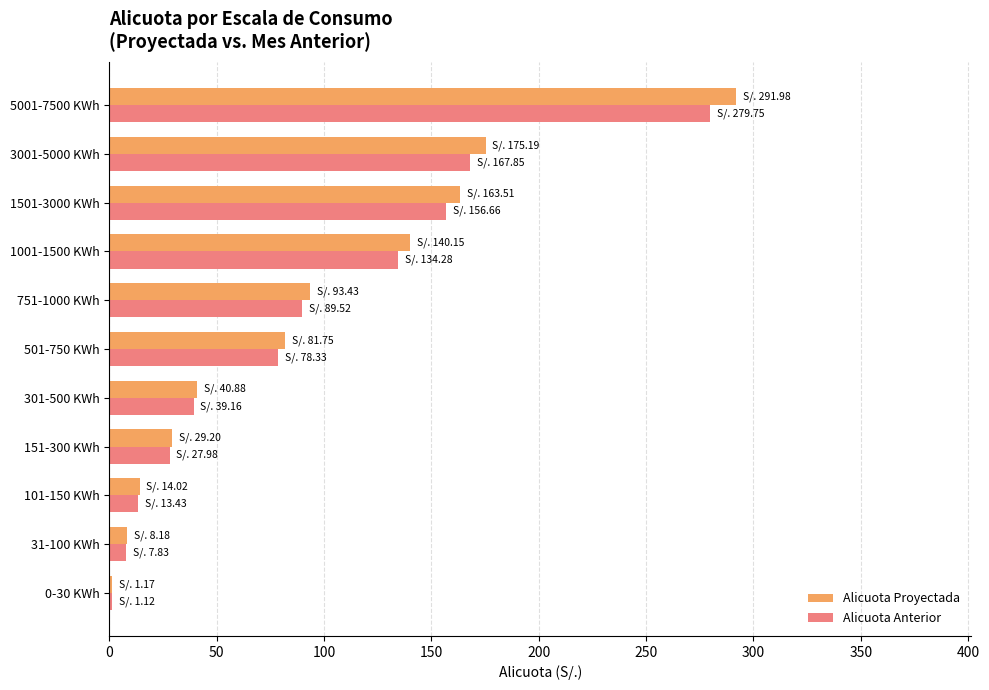

What is the greatest value displayed?

292.0